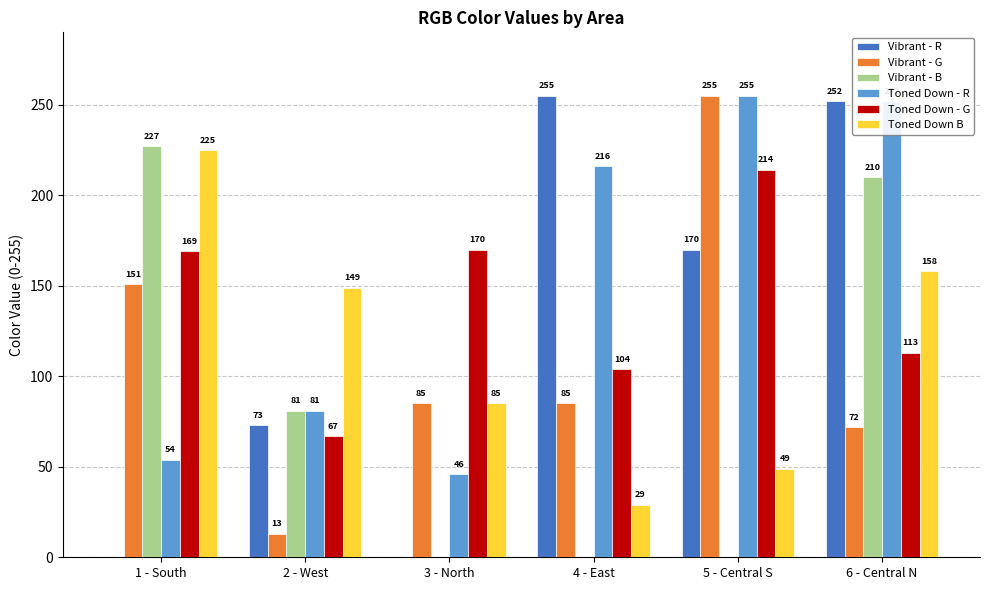

At which category is the sum across all series the highest?

6 - Central N